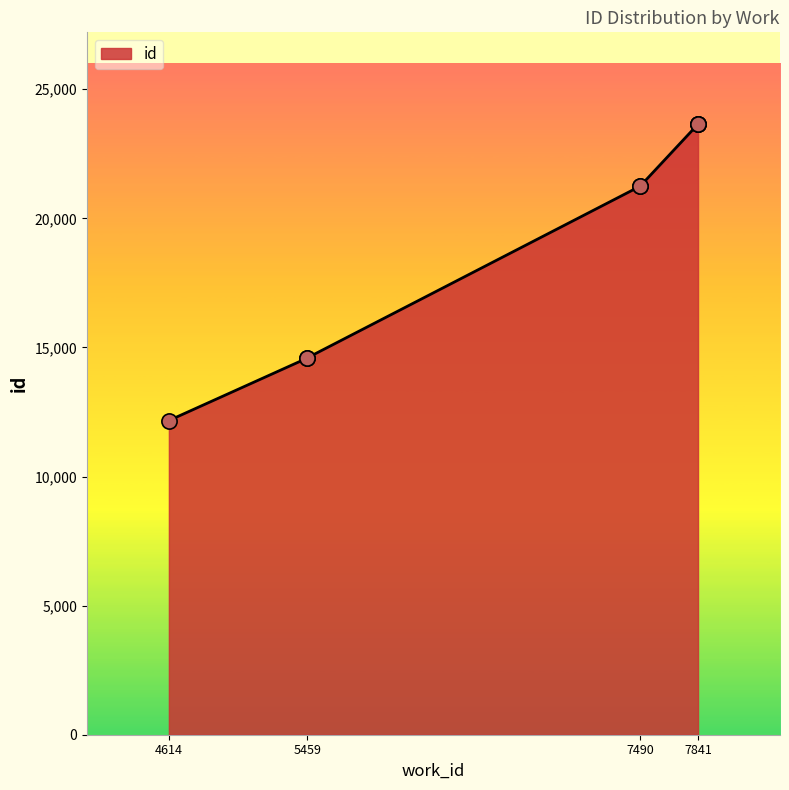

What is the change in value from 5459 to 7841?

+9048